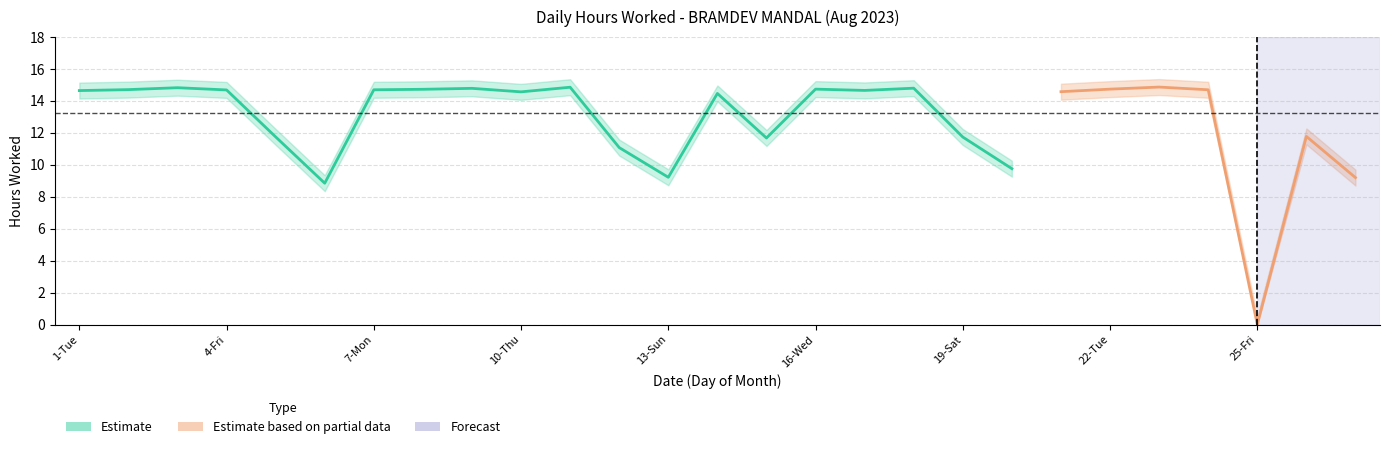

What is the difference between the maximum and minimum values in the Low_upper series?

14.9